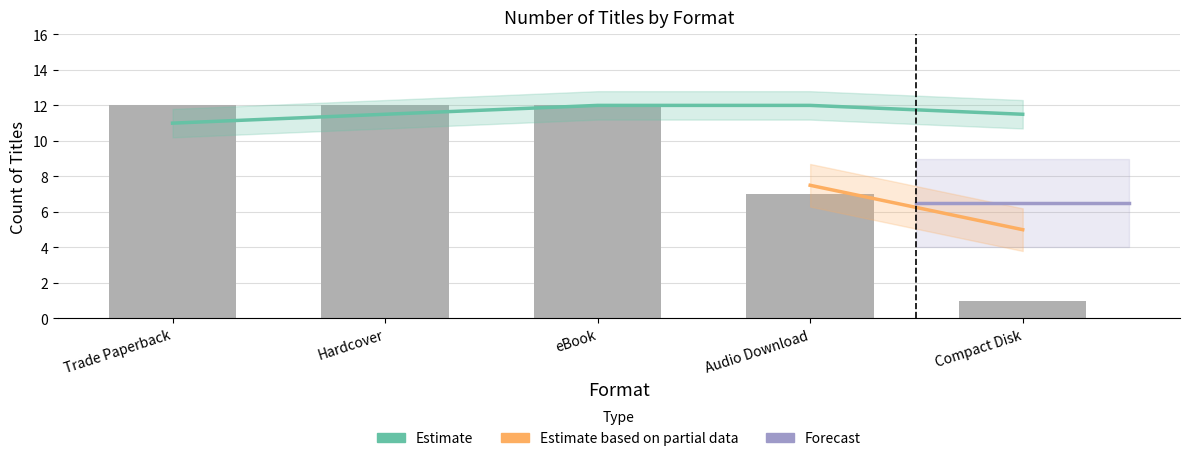

Which category has the lowest value across all series?

Compact Disk